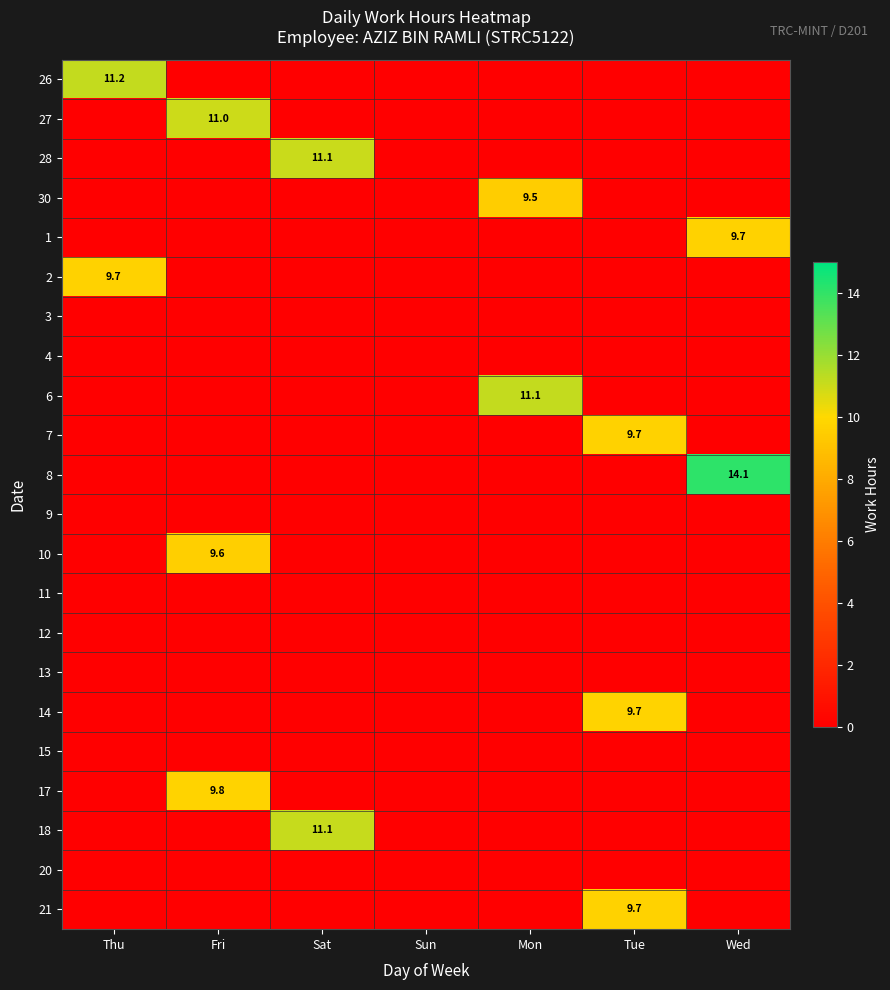

True or false: 14 has a value of 14.9 at Tue.

False